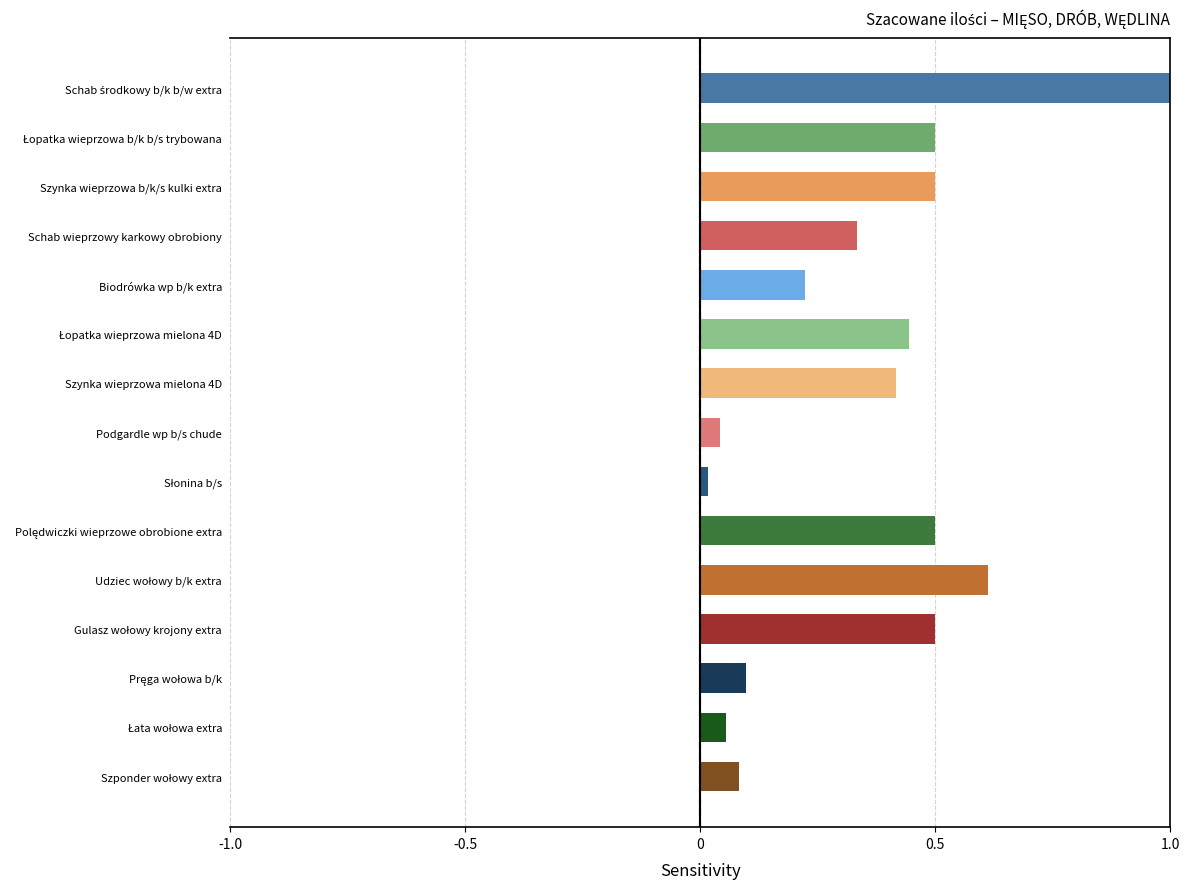

What position from the bottom is Biodrówka wp b/k extra?

11